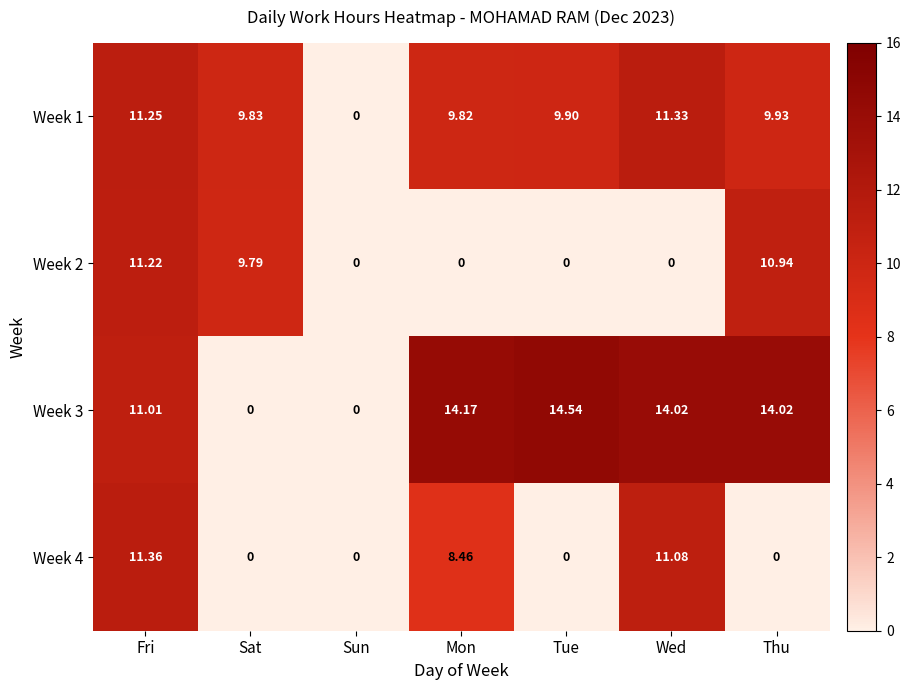

What is the total value across all series at Fri?

44.8